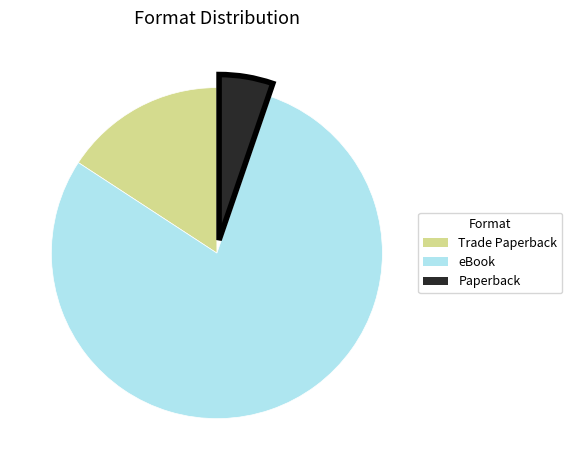

Which category has the smallest portion of the pie?

Paperback